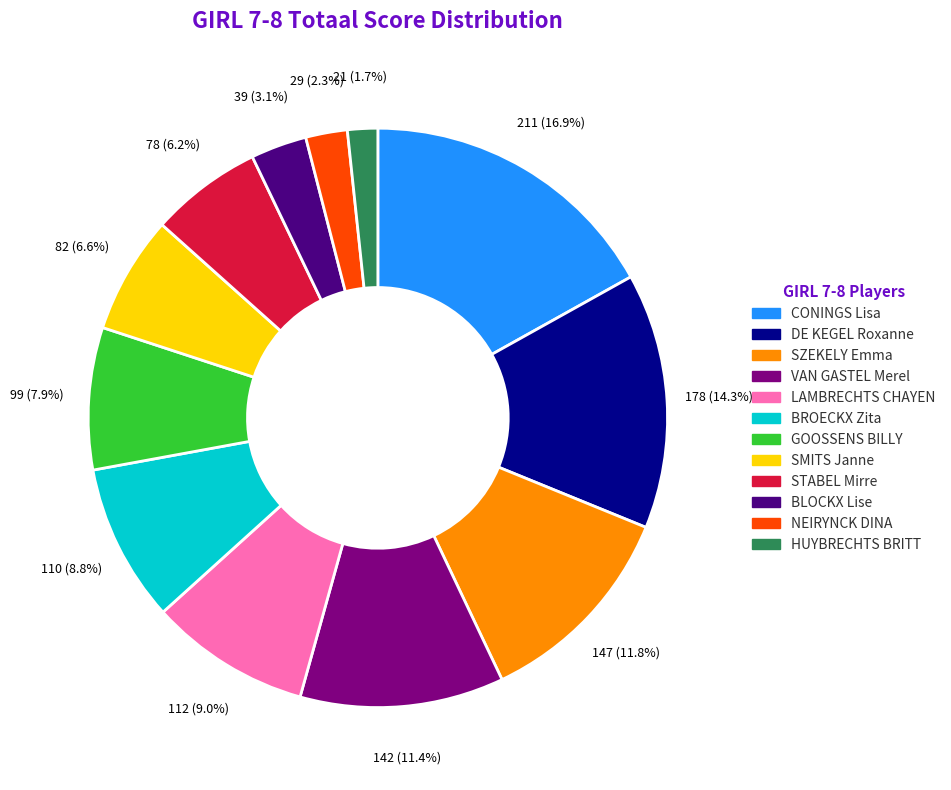

Is SMITS Janne the majority of the pie?

No